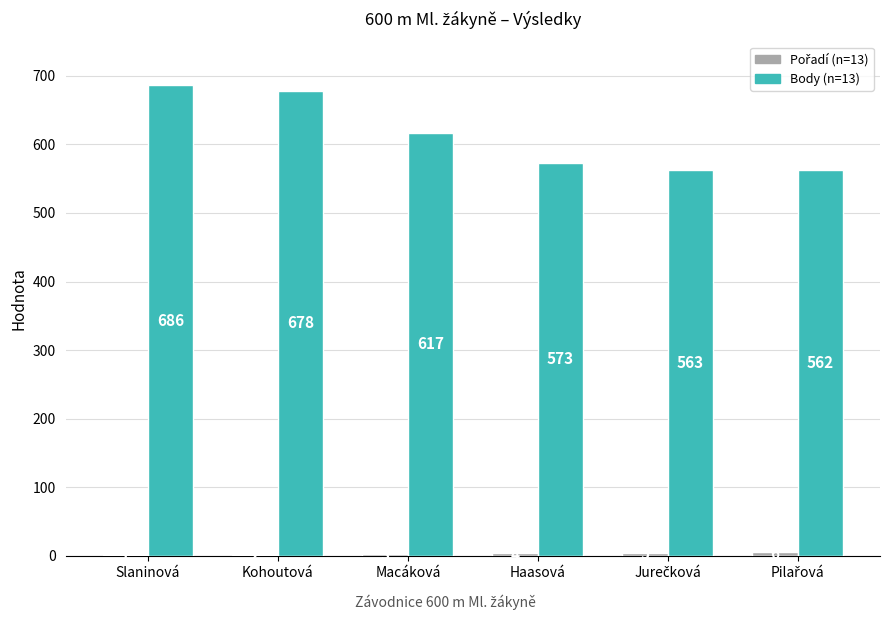

What is the total value across all series at Haasová?

577